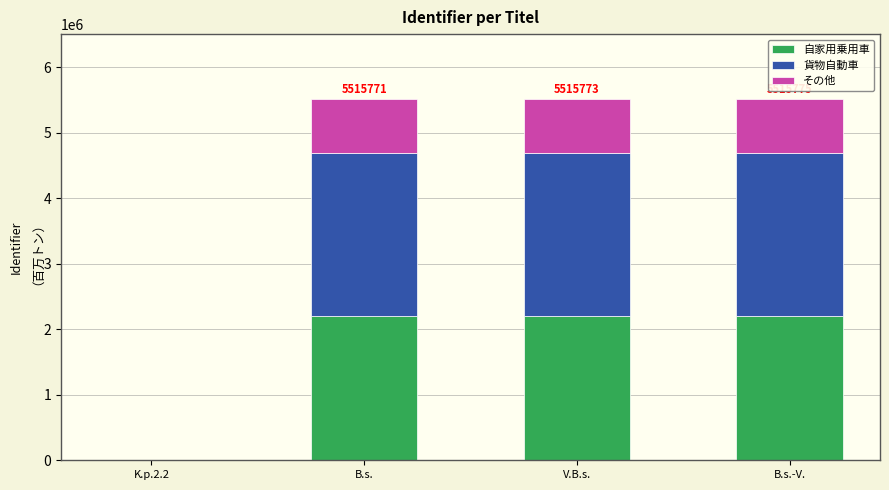

True or false: 自家用乗用車 has a value of 968295.2 at B.s..

False